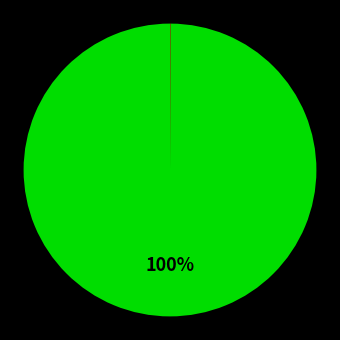

Does any single category account for the majority?

Yes